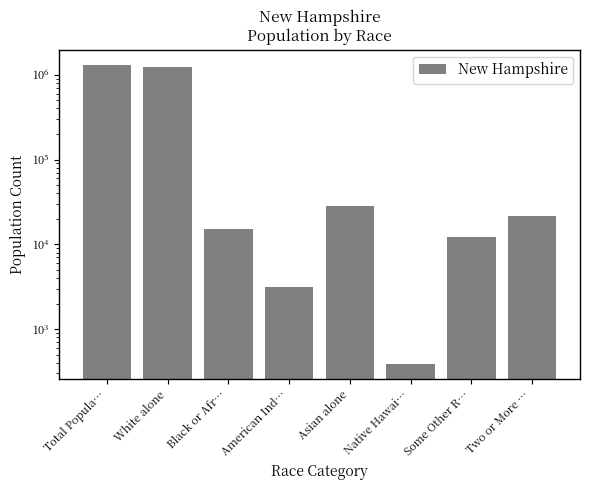

Reading right to left, extract all data points from this chart.

21382	12062	384	28407	3150	15035	1236050	1316470